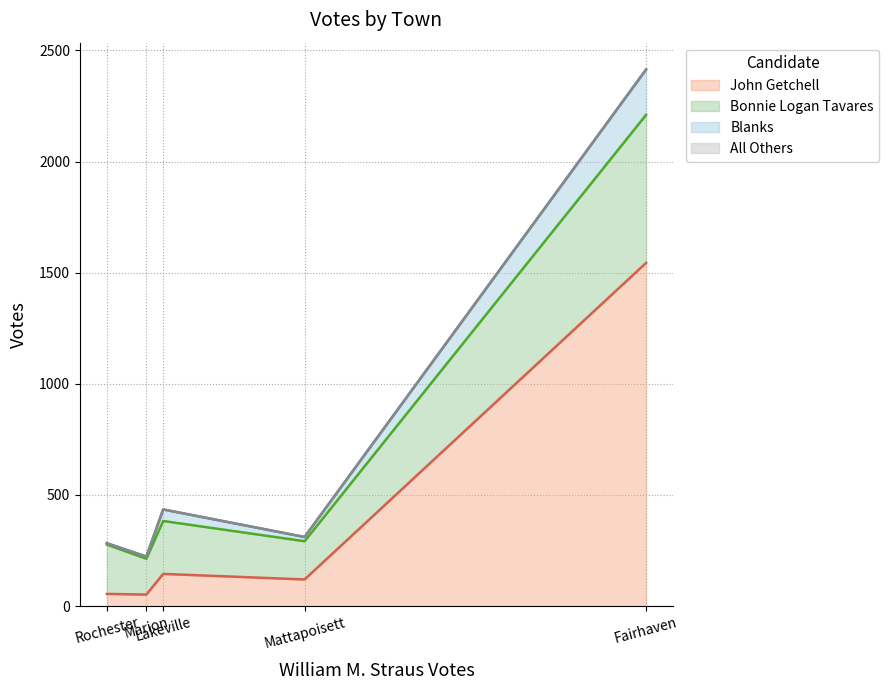

At which category is the sum across all series the highest?

Fairhaven